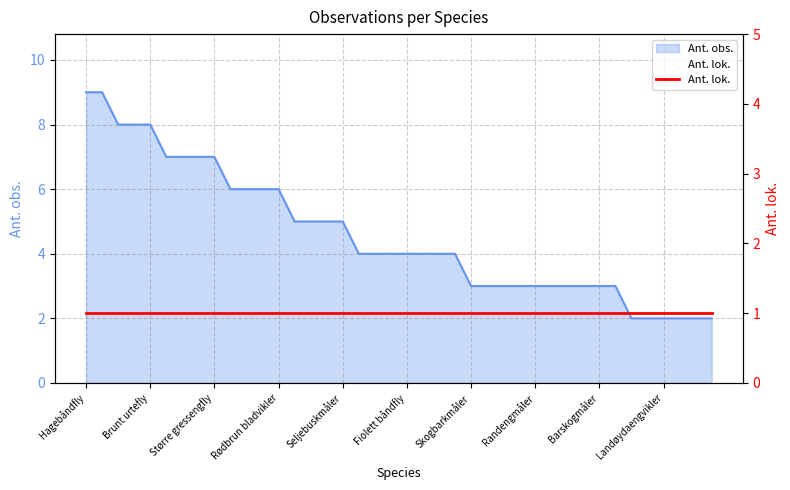

What is the smallest value displayed?

2